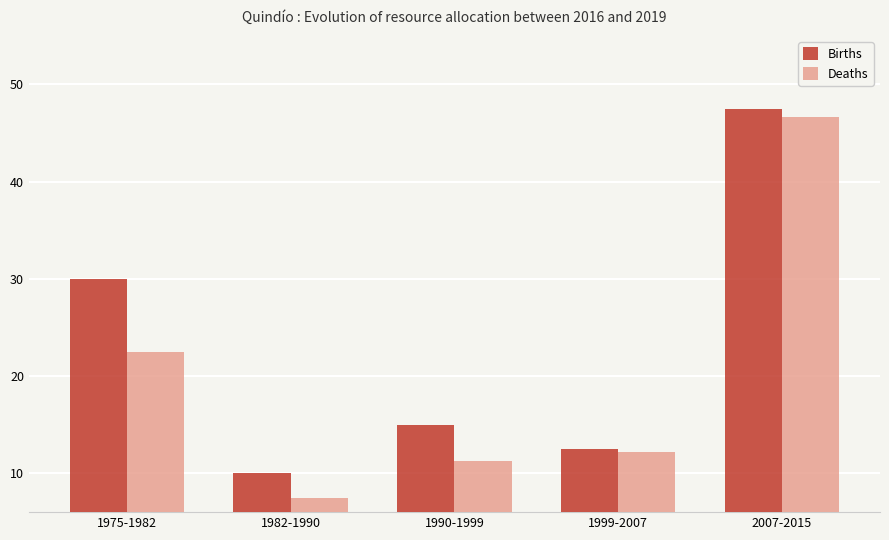

What is the difference between the Deaths values at 1982-1990 and 1975-1982?

15.0